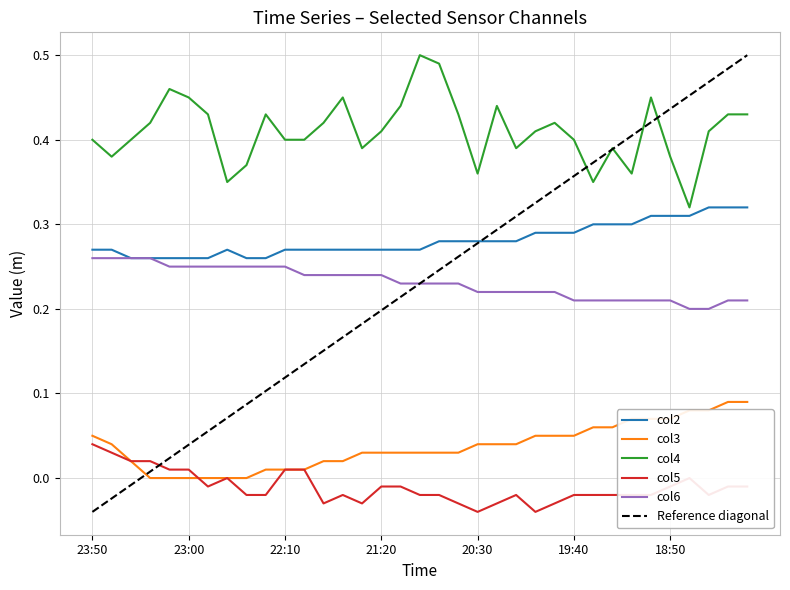

What is the total value across all series at 23:30?

1.0